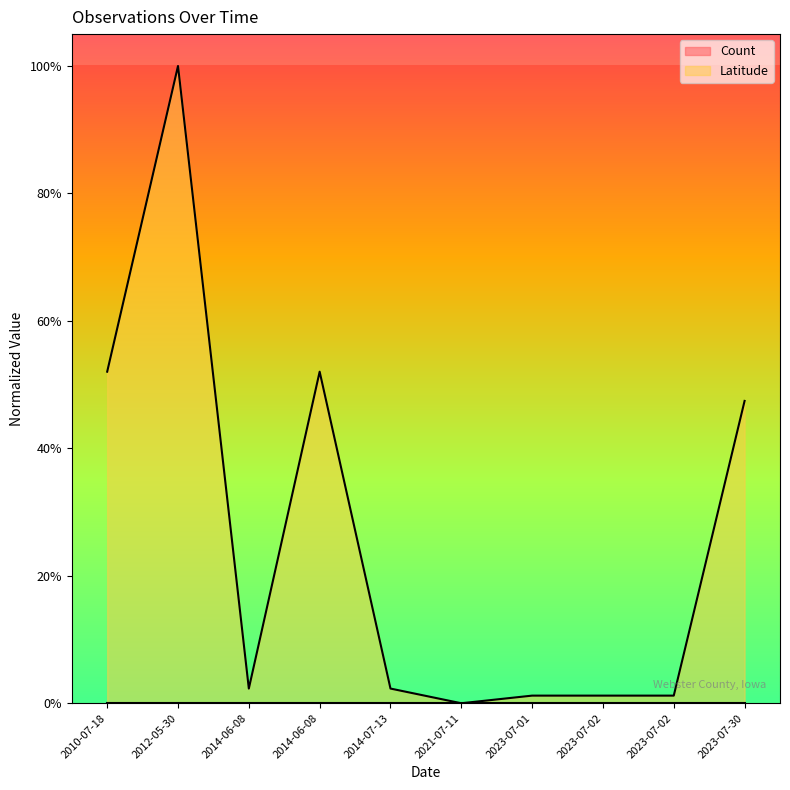

True or false: the data shows 0.0 at 2023-07-02.

True